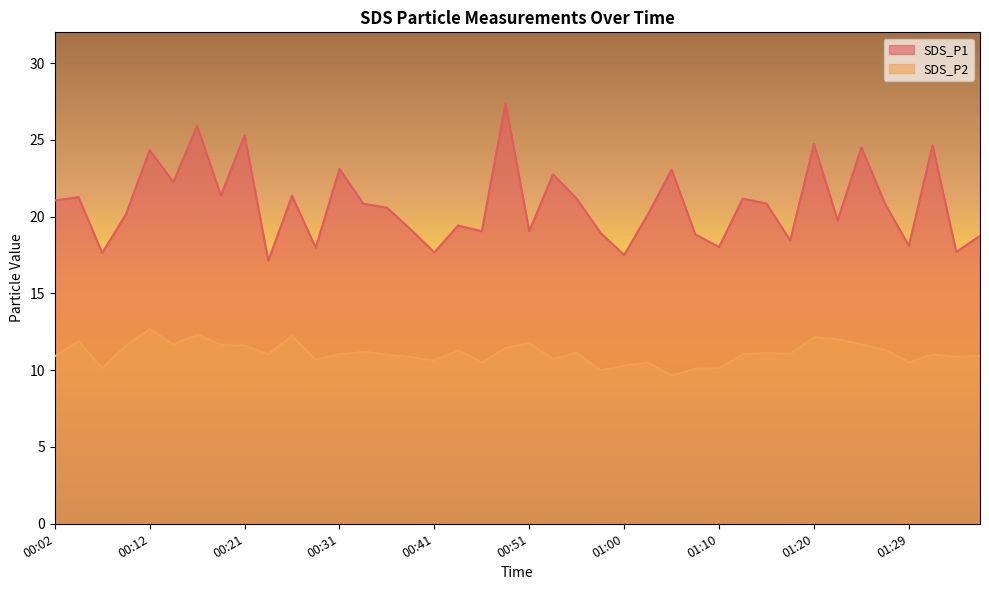

Is it true that SDS_P2 equals 15.5 at 01:15?

False